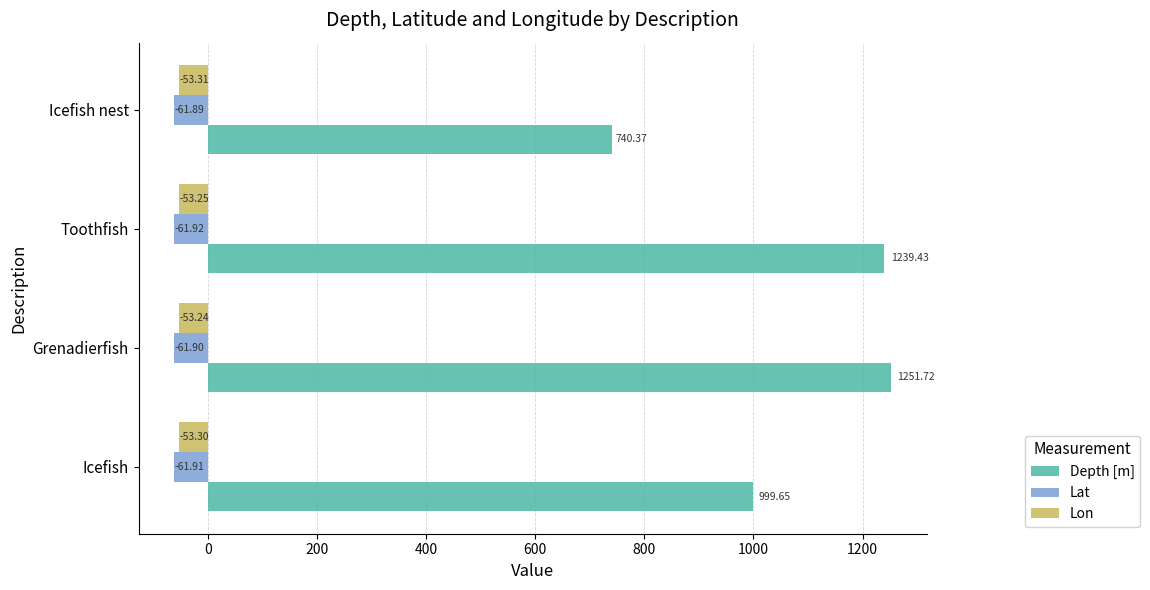

Which label corresponds to the smallest value in the chart?

Toothfish